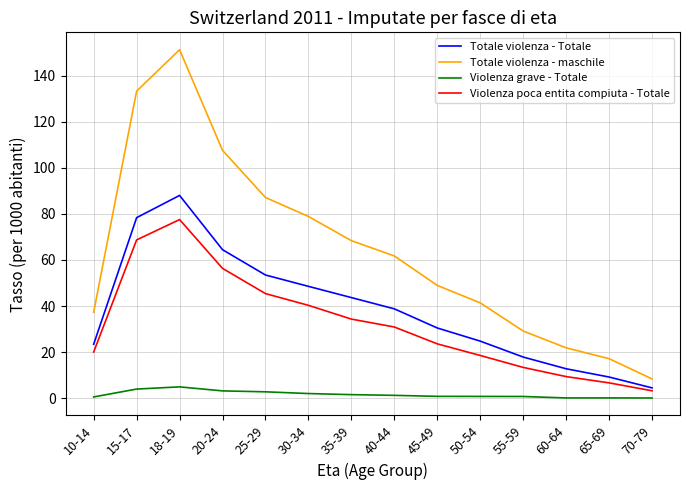

True or false: Totale violenza - maschile has a value of 151.2 at 18-19.

True